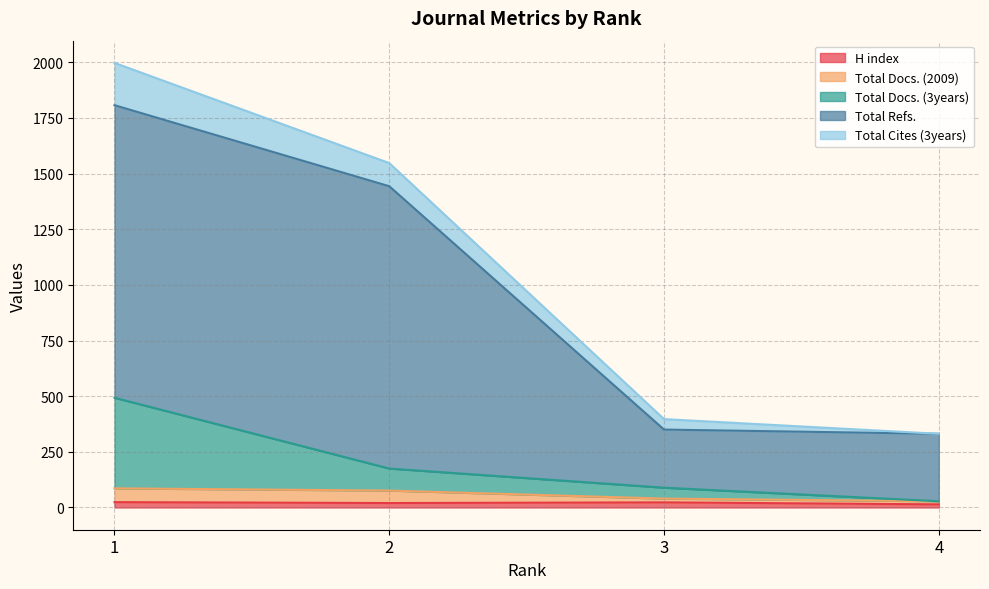

Between 3 and 4, which is larger?

3